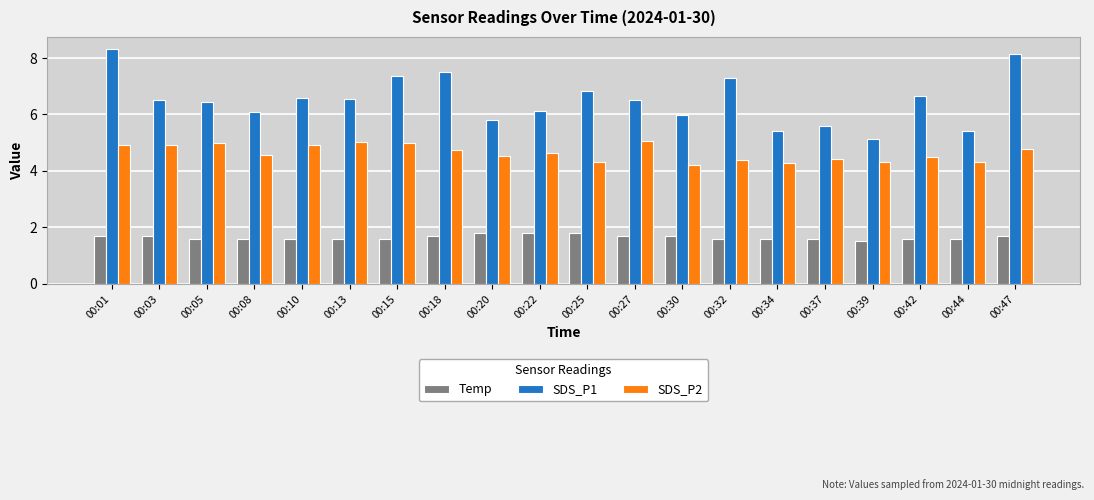

Which series has the largest range (max minus min)?

SDS_P1